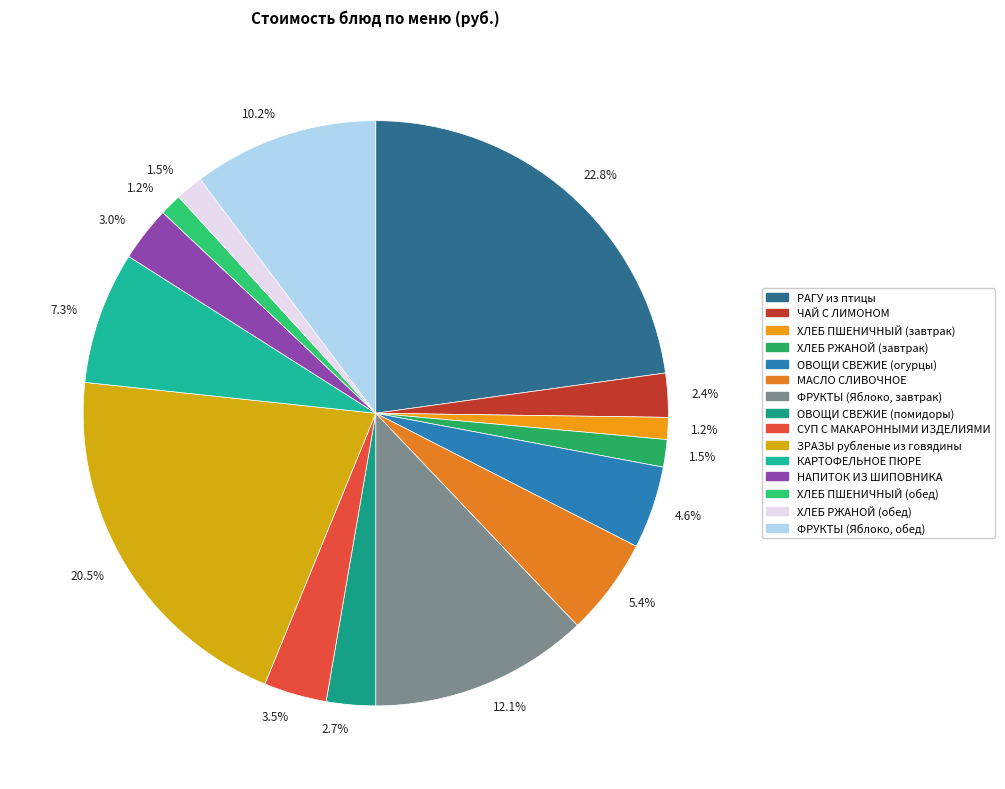

How many segments does this pie chart have?

15